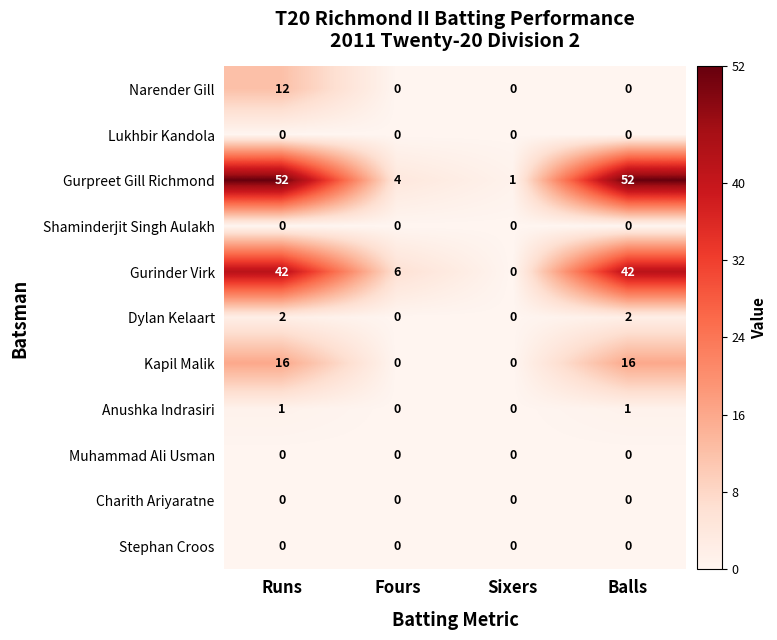

How many distinct data groups are displayed?

11